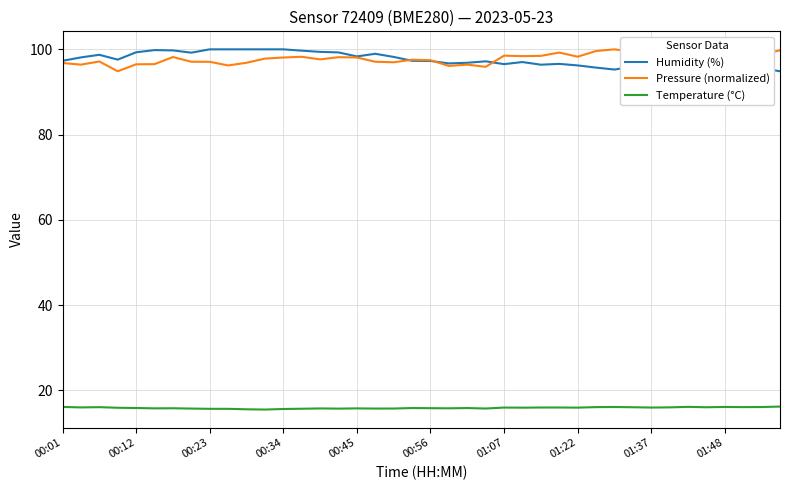

True or false: Temperature (°C) and Pressure (normalized) cross at least once.

False